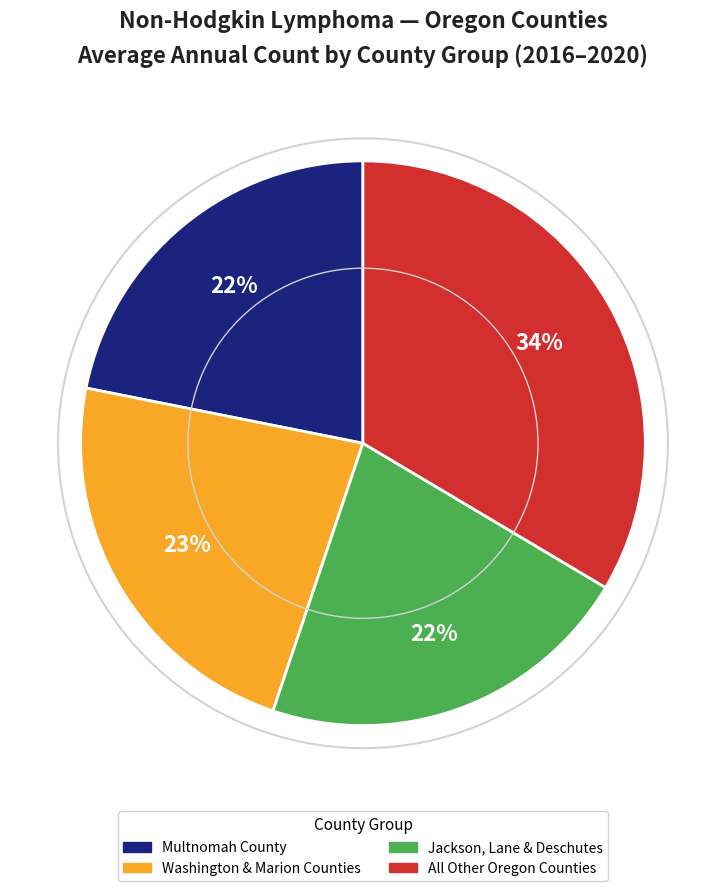

How many slices are in this pie chart?

4